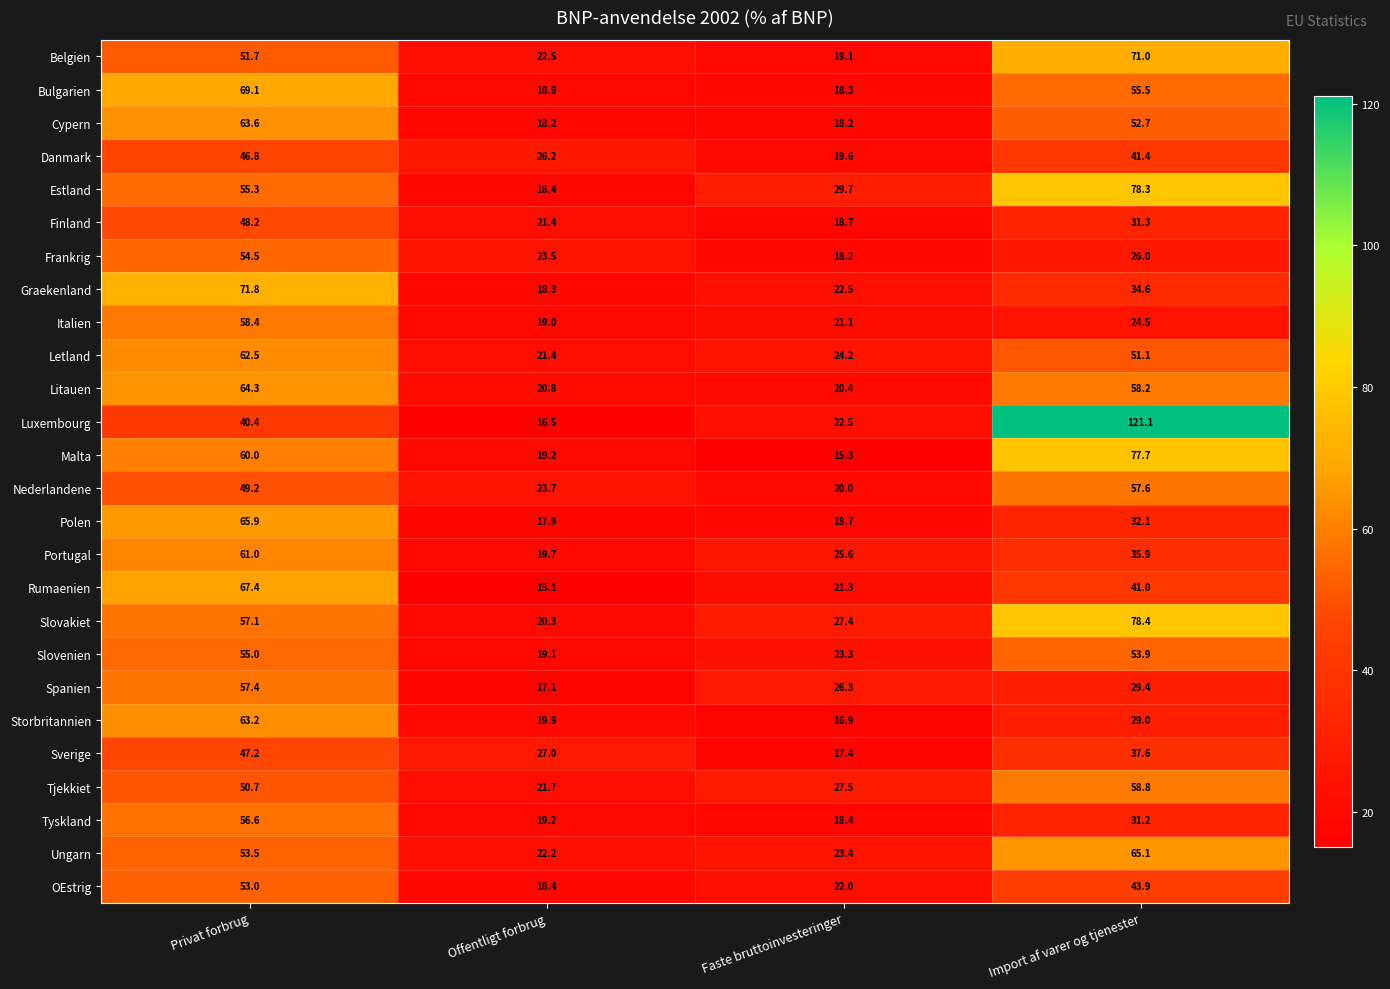

What is the minimum value for Polen?

17.9